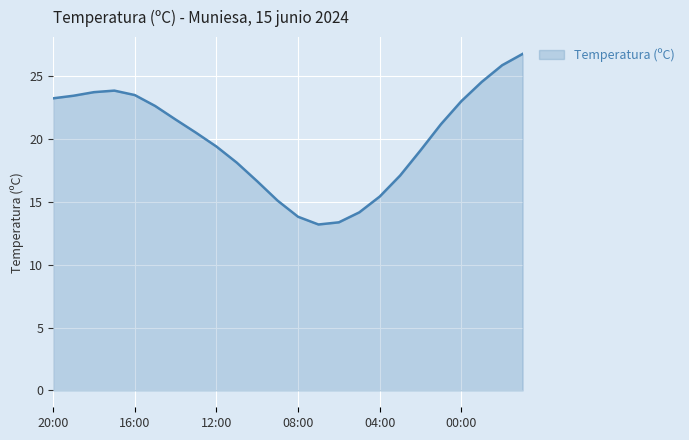

What is the greatest value displayed?

26.8